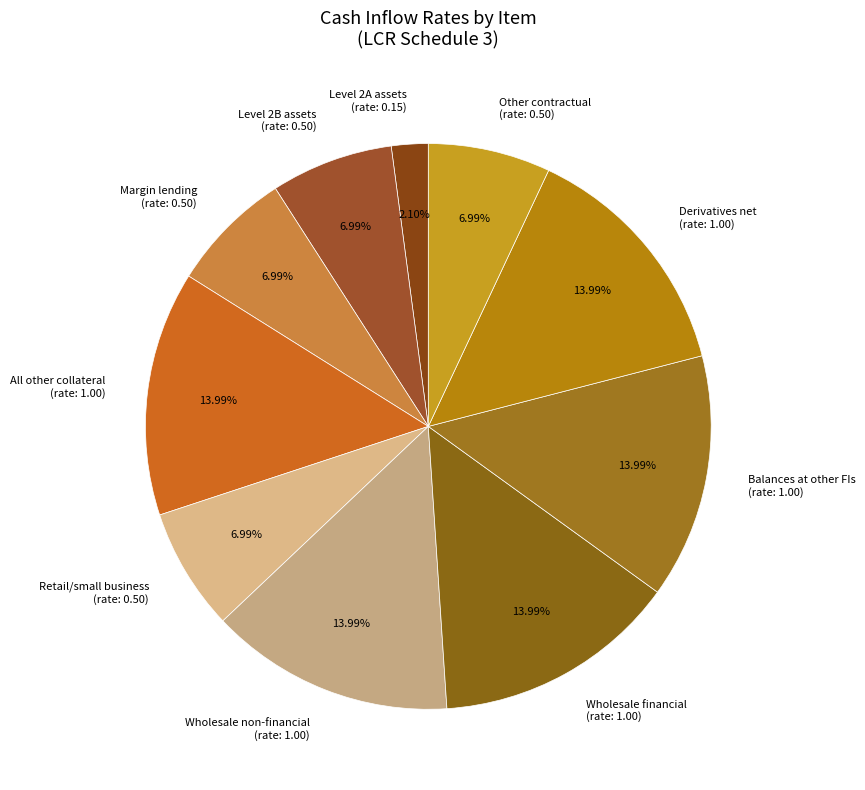

How many segments does this pie chart have?

10